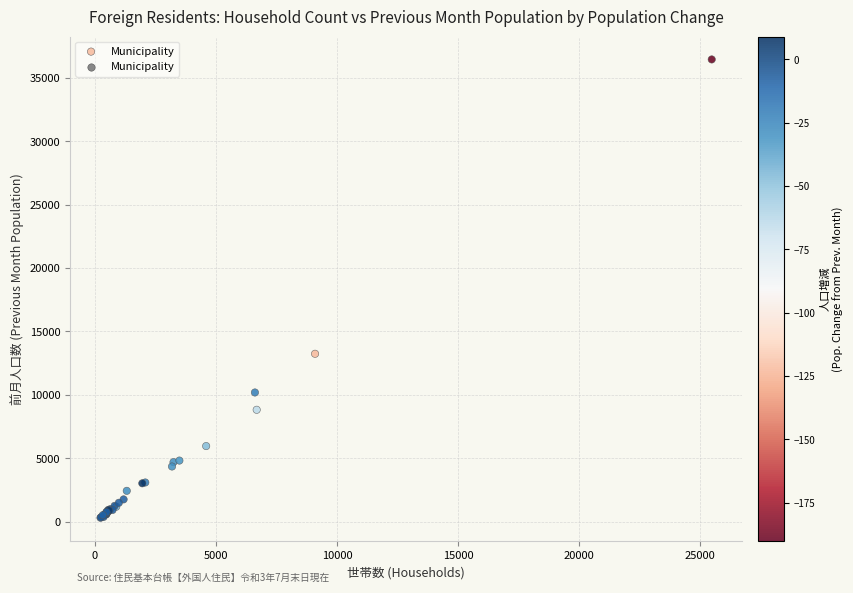

What Y value in the scatter plot is closest to 18374?

13233